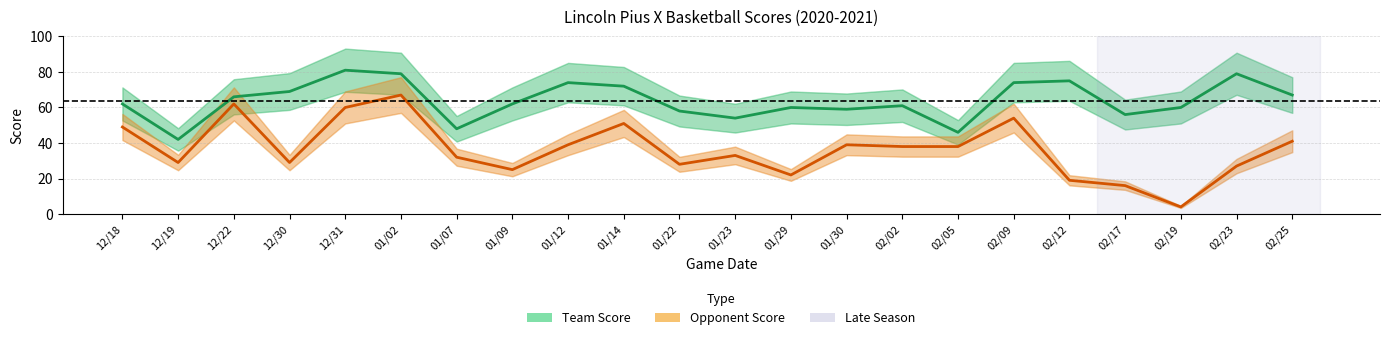

What is the average value of the Opponent Score series?

36